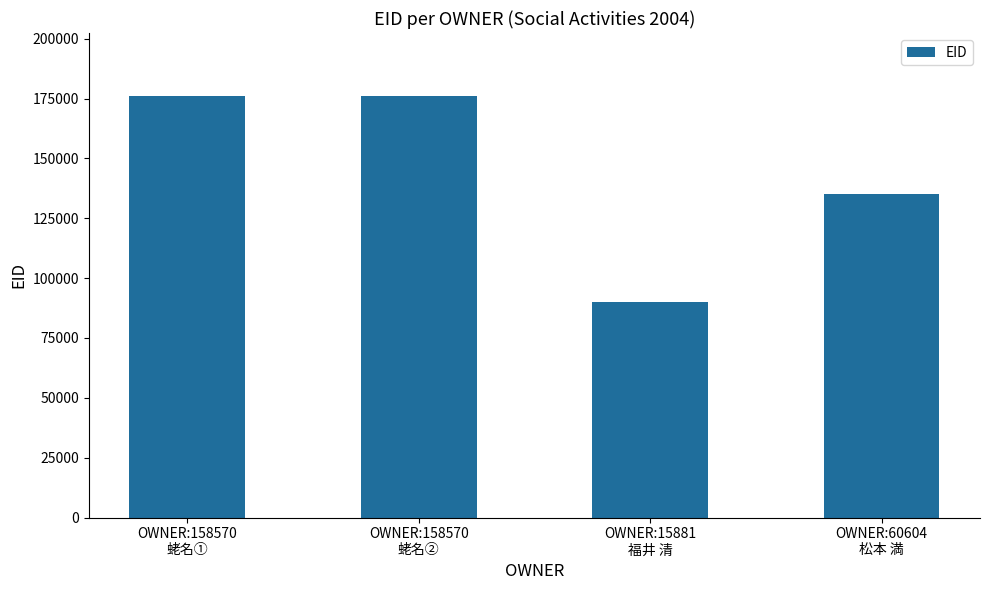

What is the difference between the maximum and second lowest values?

40678